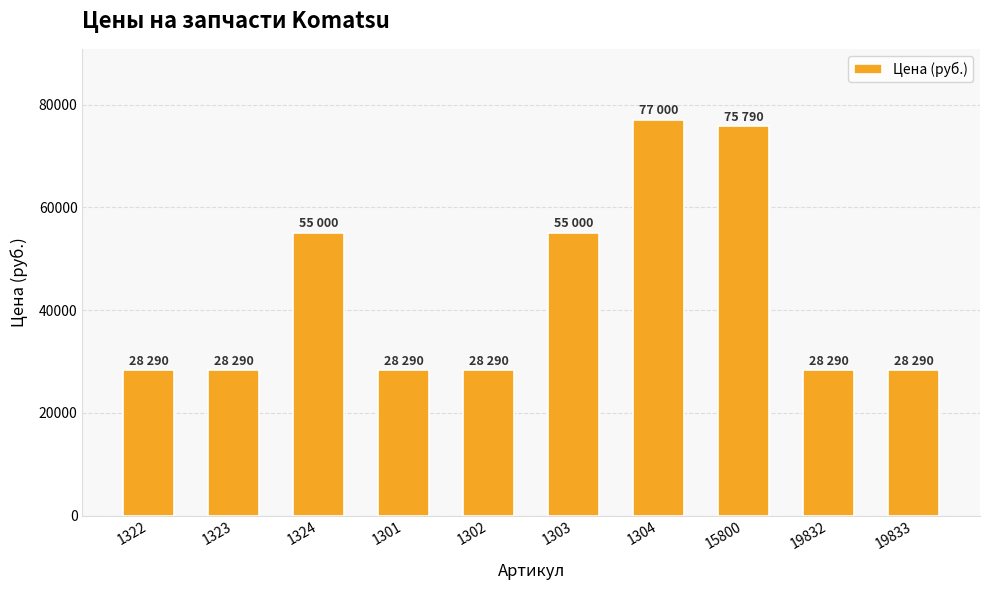

The value at 15800 is 75790. True or false?

True